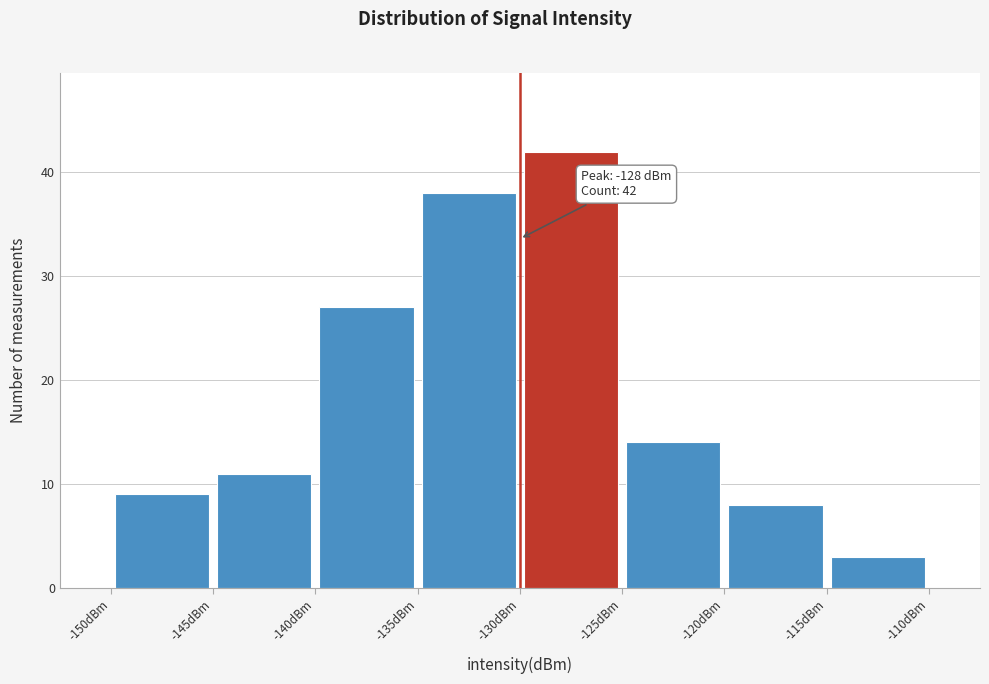

Over which range of the x-axis is the bar tallest?

-130 to -125